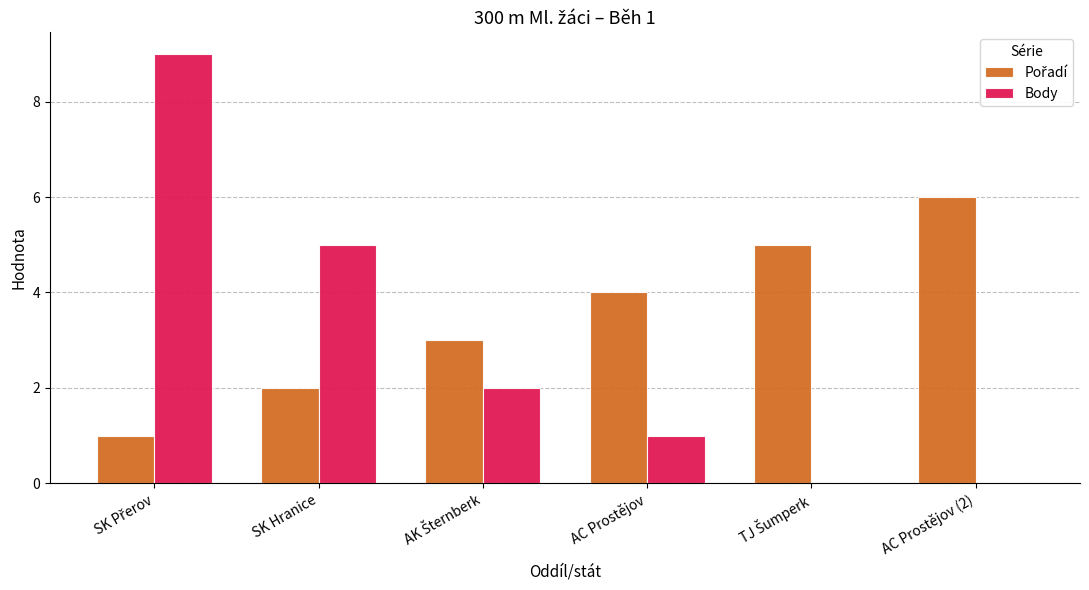

How many series are shown in this chart?

2